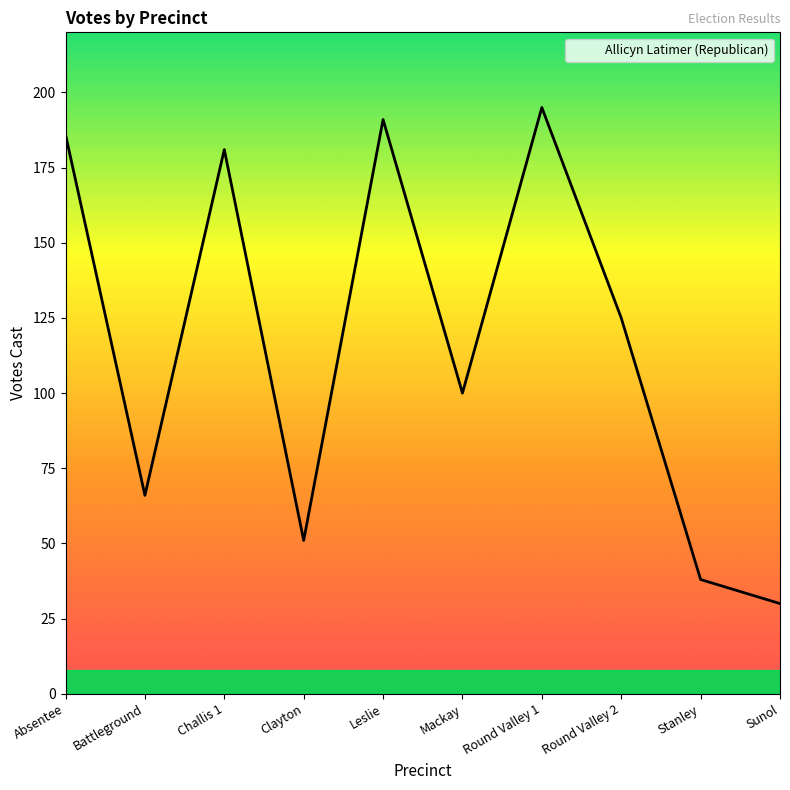

What is the ratio of the value at Challis 1 to the value at Leslie?

0.9